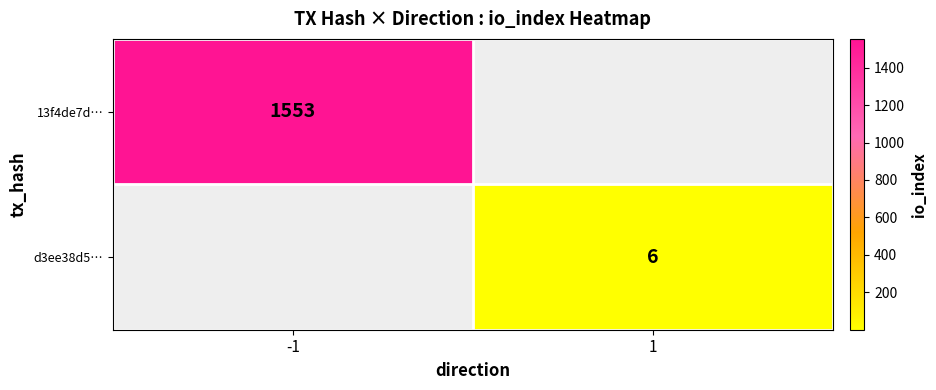

How many categories are shown in the chart?

2